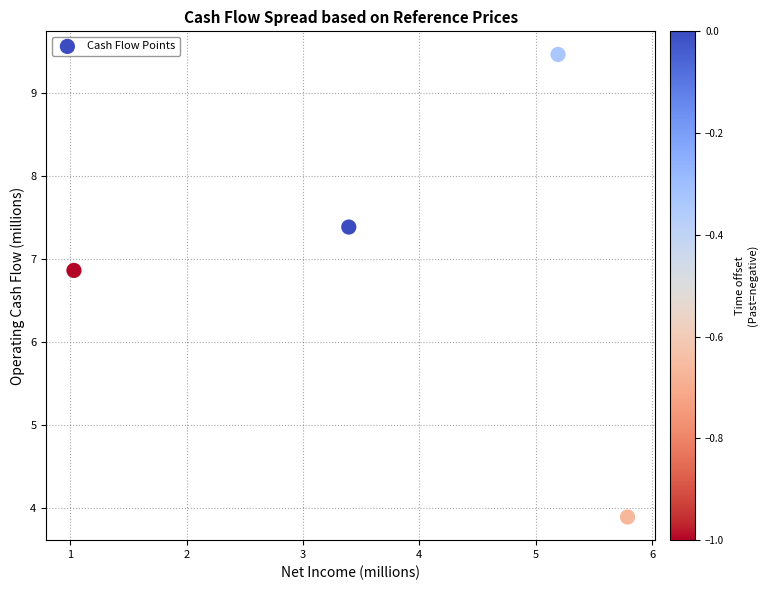

What Y value in the scatter plot is closest to 6?

6.9